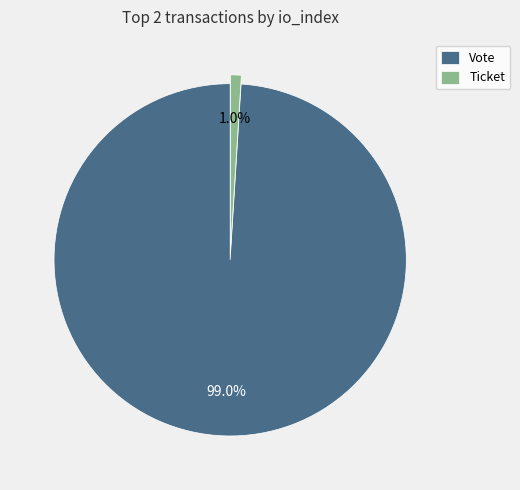

Which has a higher value, Ticket or Vote?

Vote